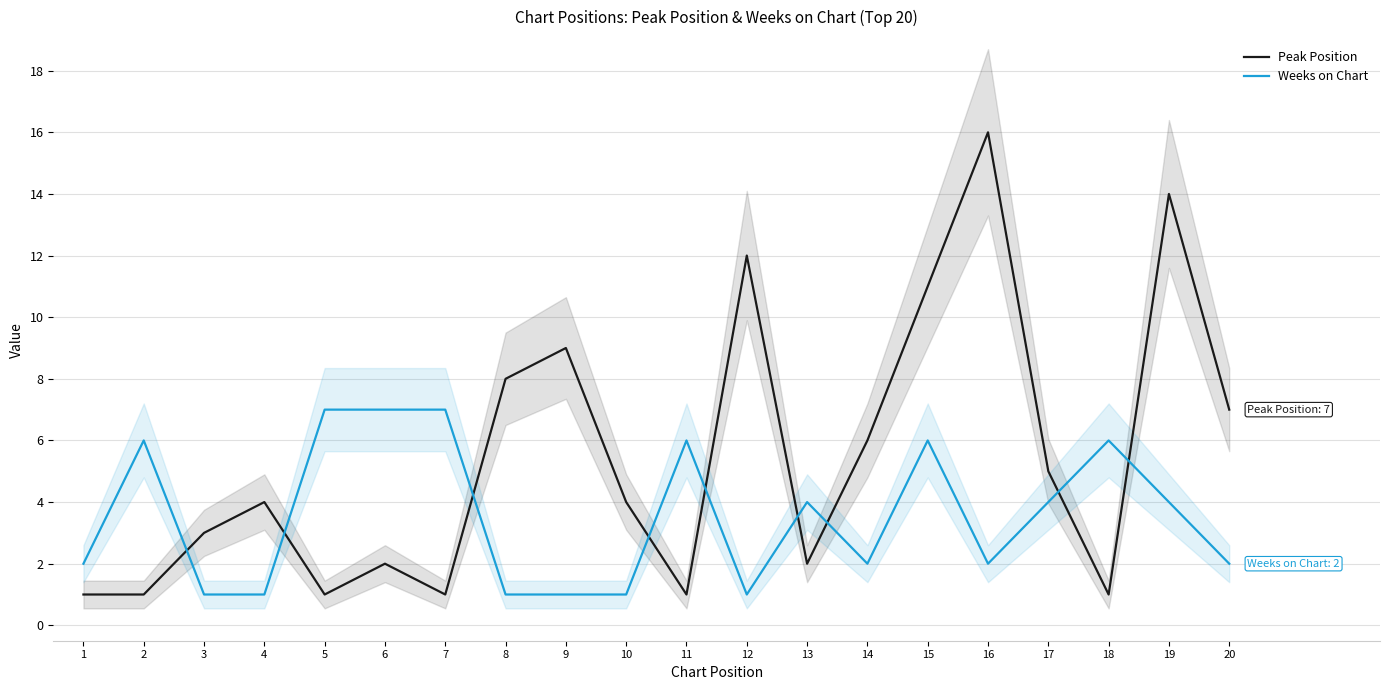

Where do Weeks on Chart and Peak Position first cross each other?

2 and 3